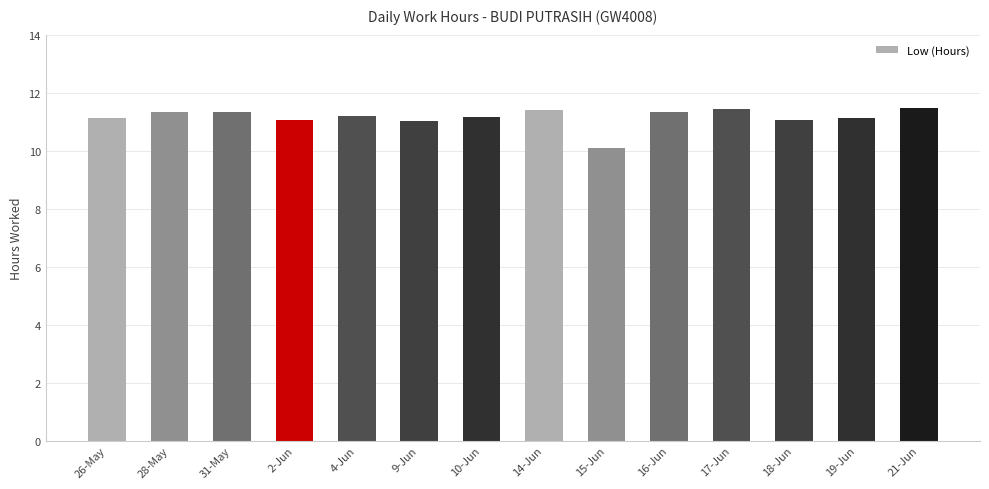

What is the sum of the values at 31-May and 26-May?

22.4